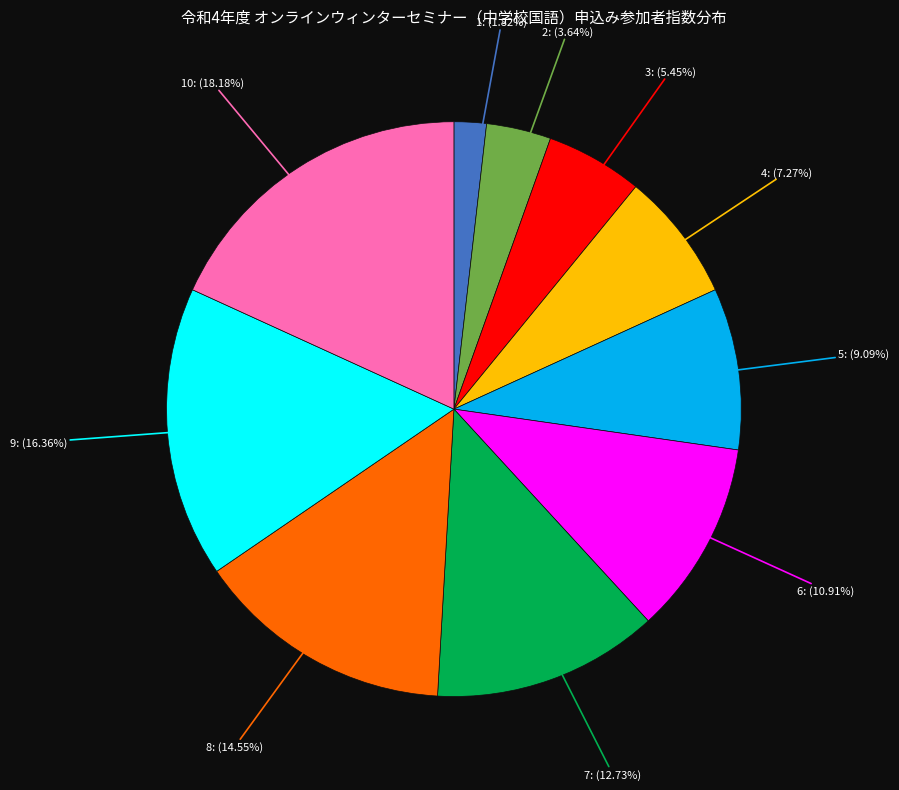

Is there any slice that represents more than half of the pie?

No